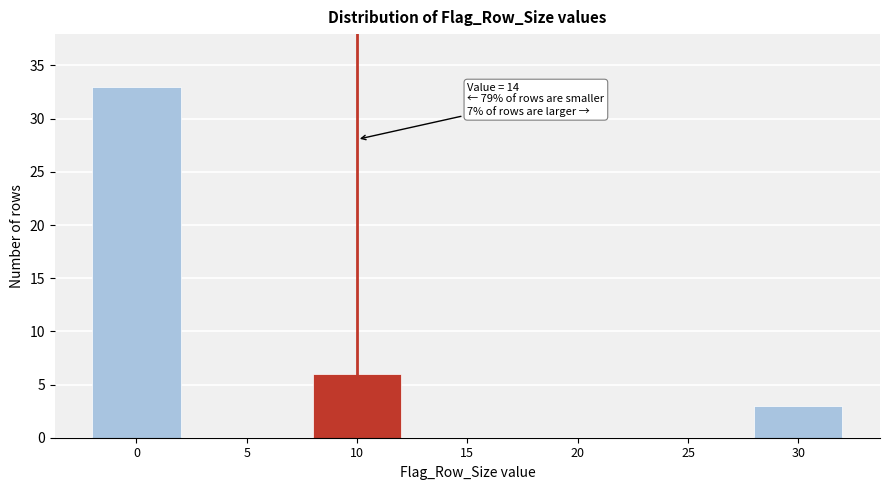

Reading left to right, transcribe all the data shown in this chart.

0=33	5=0	10=6	15=0	20=0	25=0	30=3